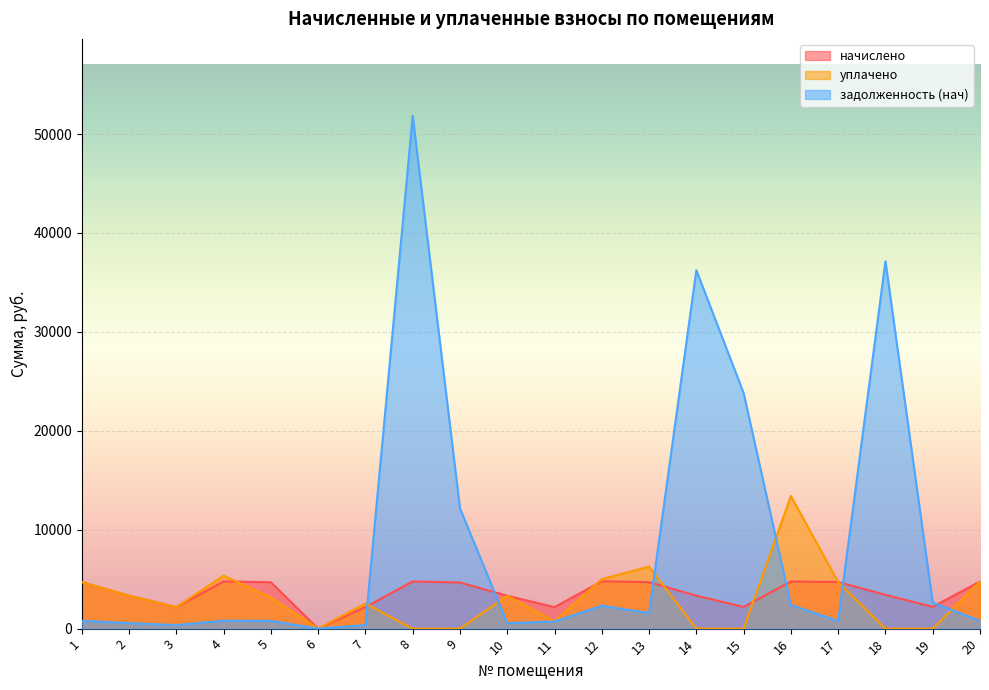

Reading right to left, what are all the values shown in this chart?

начислено: 20=4765.3	19=2200.4	18=3417.0	17=4712.6	16=4760.9	15=2191.6	14=3333.5	13=4699.4	12=4787.3	11=2169.7	10=3320.3	9=4664.3	8=4769.7	7=2174.0	6=0.0	5=4690.7	4=4774.1	3=2174.0	2=3333.5	1=4703.8
уплачено: 20=4765.3	19=0.0	18=0.0	17=4712.6	16=13408.6	15=0.0	14=0.0	13=6265.9	12=5000.0	11=723.2	10=3320.3	9=0.0	8=0.0	7=2536.4	6=0.0	5=3127.9	4=5353.8	3=2174.0	2=3332.7	1=4703.8
задолженность (нач): 20=794.2	19=2628.9	18=37143.2	17=785.4	16=2382.3	15=23823.2	14=36235.9	13=1577.4	12=2317.3	11=723.2	10=553.4	9=12165.3	8=51847.2	7=362.3	6=0.0	5=782.6	4=795.7	3=362.3	2=555.6	1=784.0